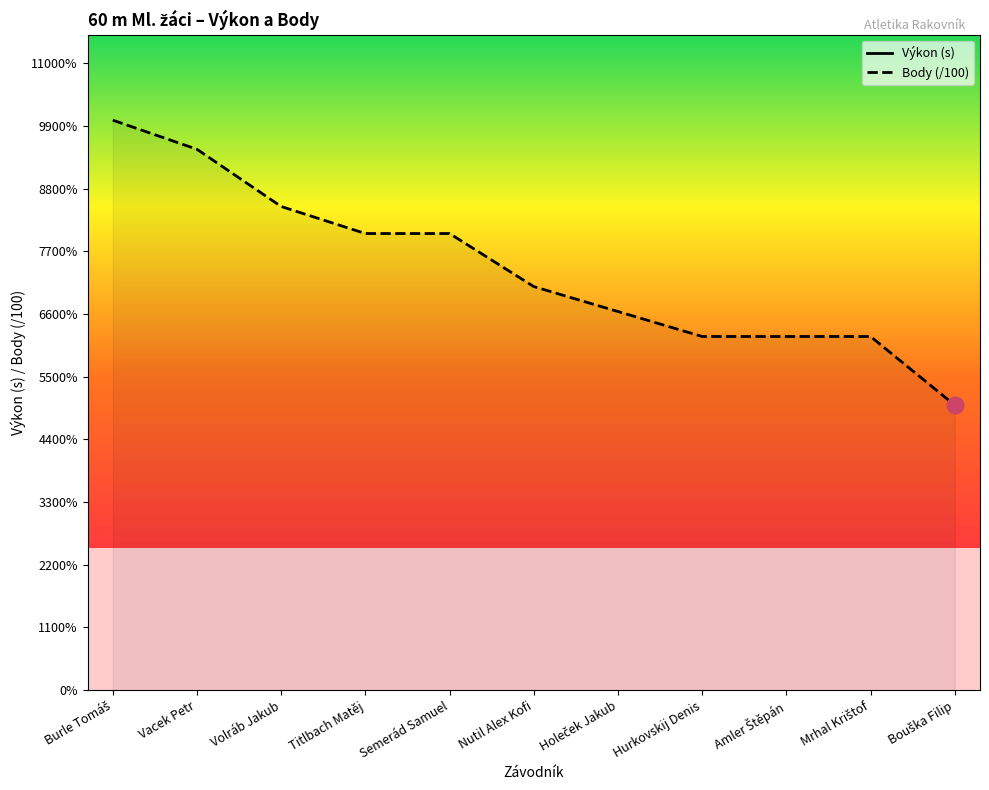

What is the sum of the Výkon (s) values at Vacek Petr and Semerád Samuel?

16.1